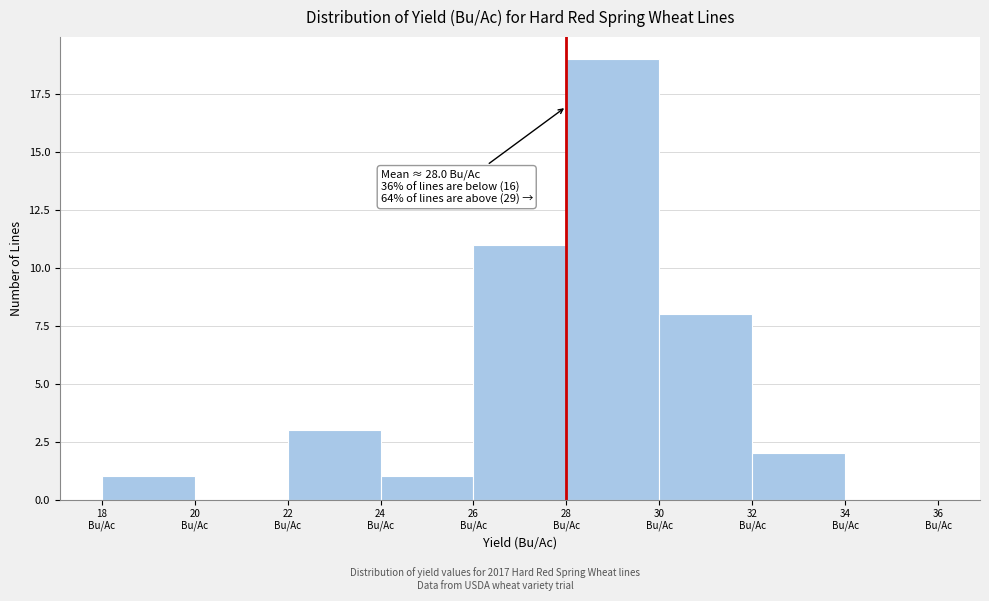

Which range on the x-axis has the tallest bar?

28 to 30